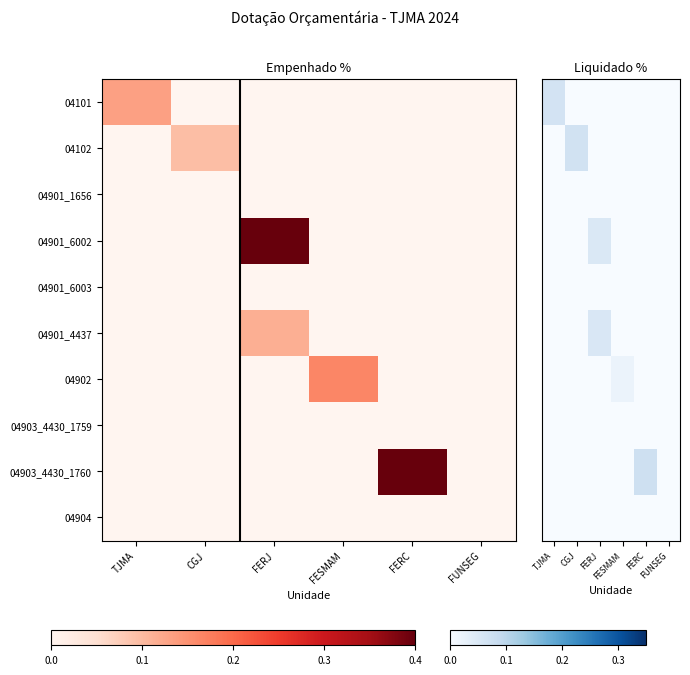

Is it true that 04101 equals -0.0 at CGJ?

False